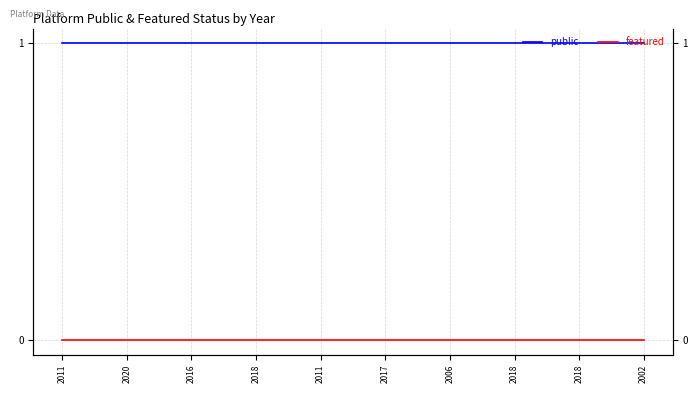

At which label is public closest to 1?

2011